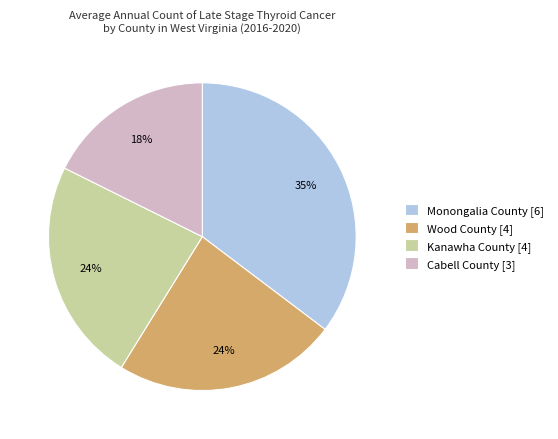

Which slice is the largest?

Monongalia County